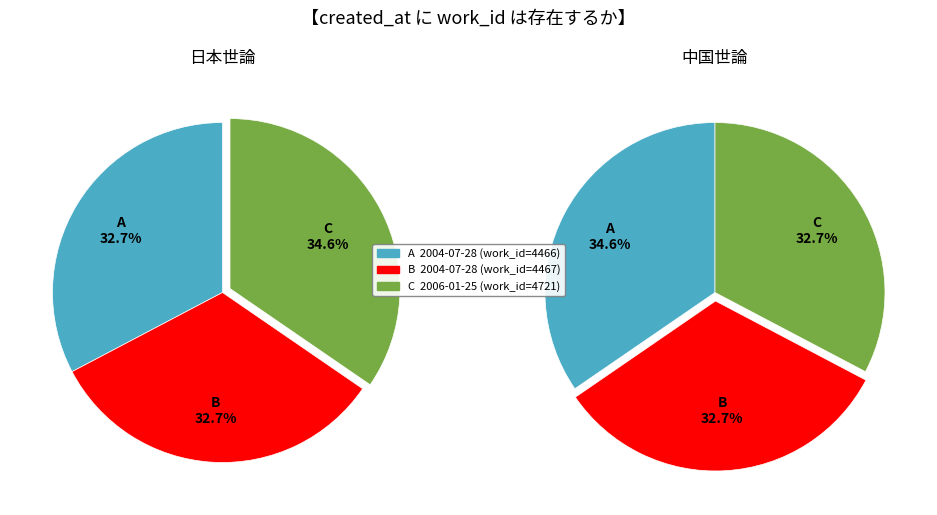

Count the number of slices in the pie.

3